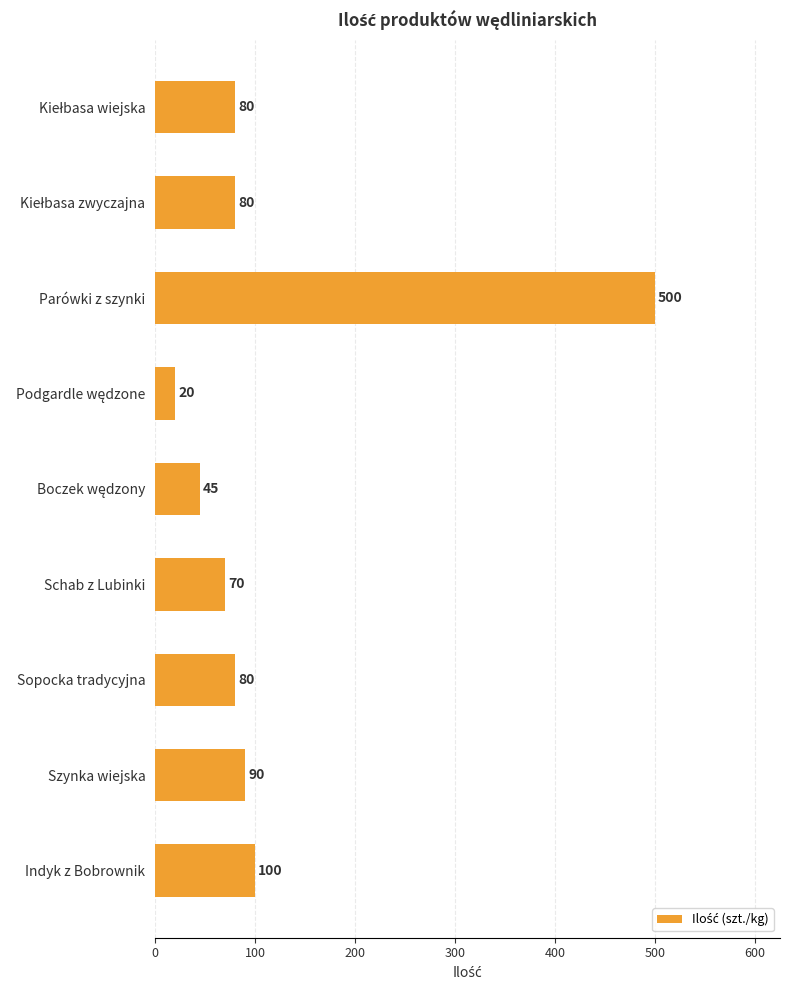

At which label is the value closest to 260?

Indyk z Bobrownik